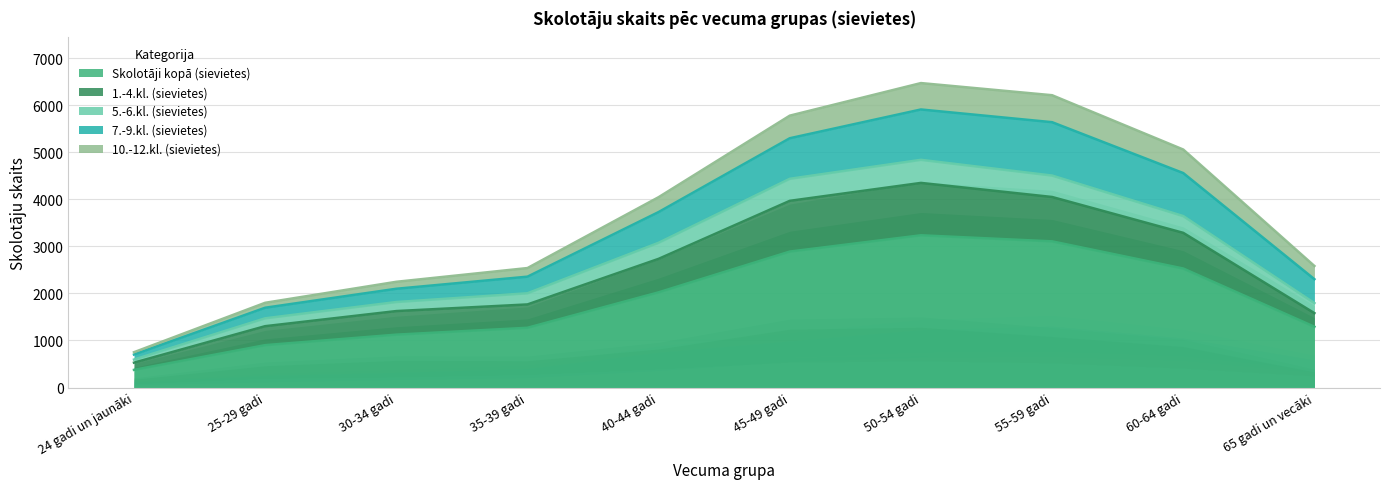

True or false: 7.-9.kl. (sievietes) has more than 1 interior local peaks.

False